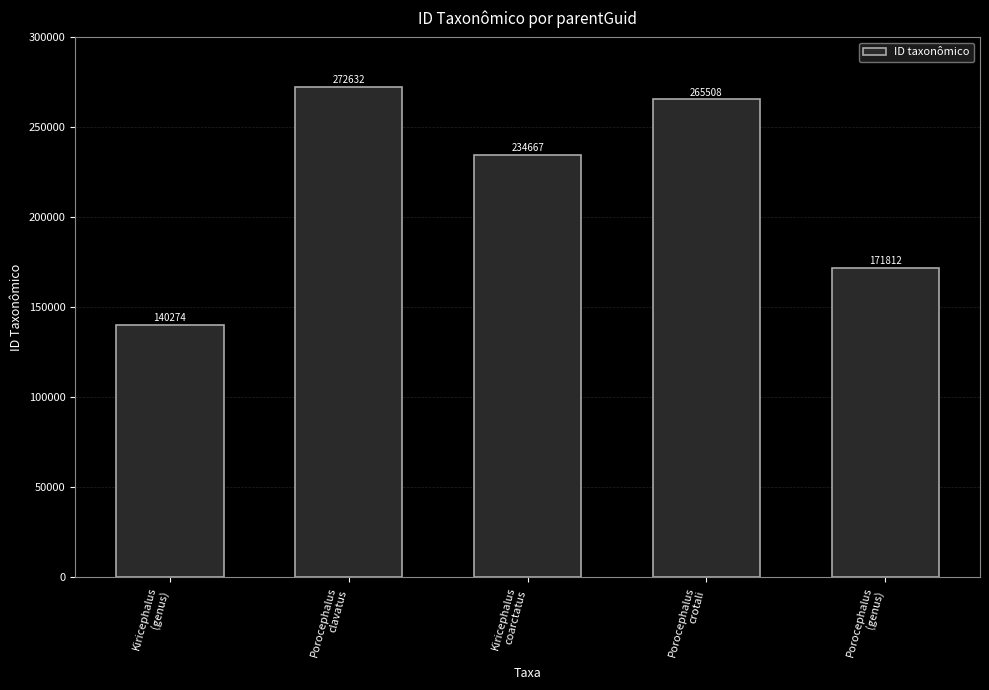

How many data points are less than 234667?

2